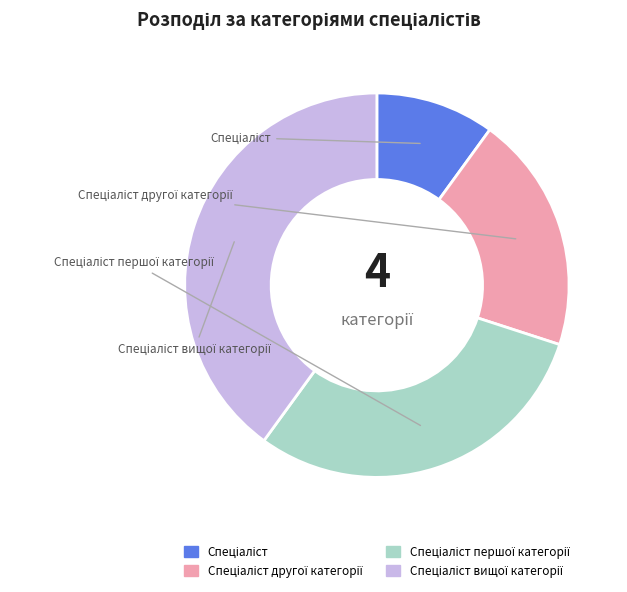

Does any single category account for the majority?

No